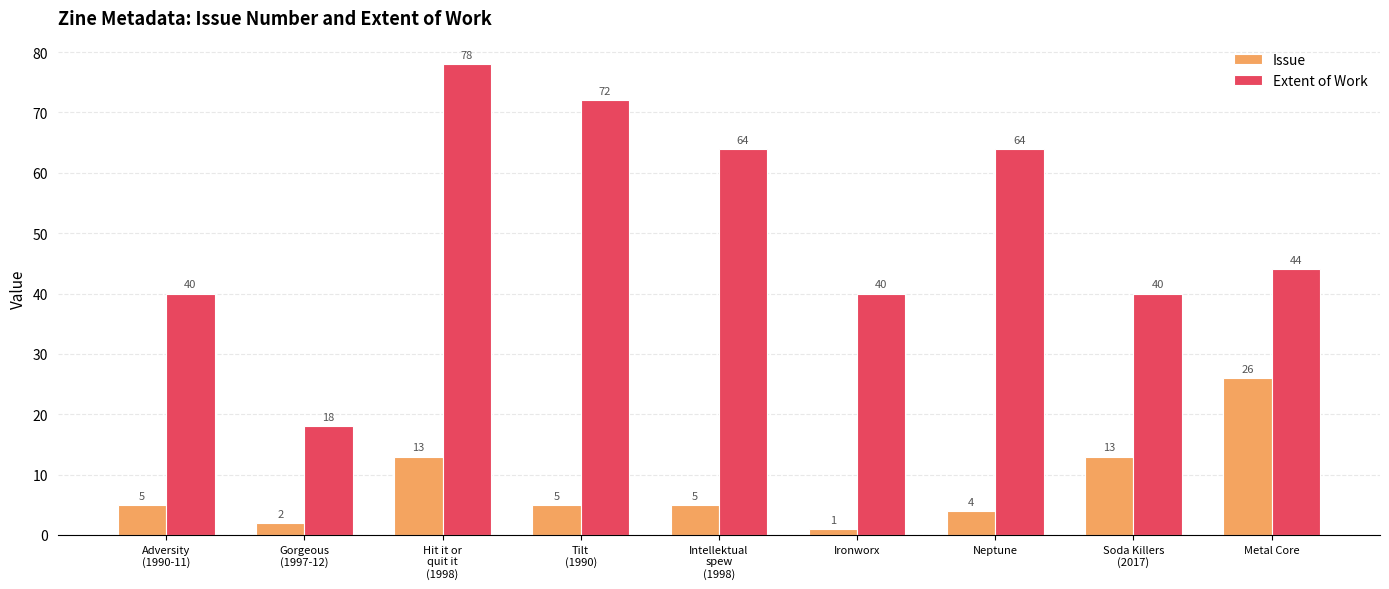

At how many categories does at least one series exceed 53?

4